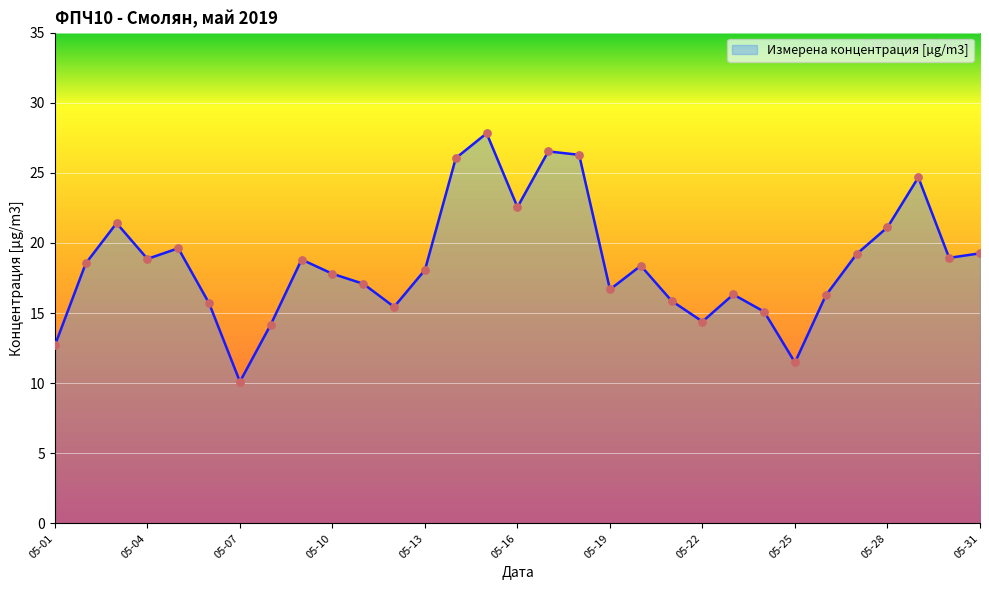

What is the greatest value displayed?

27.8